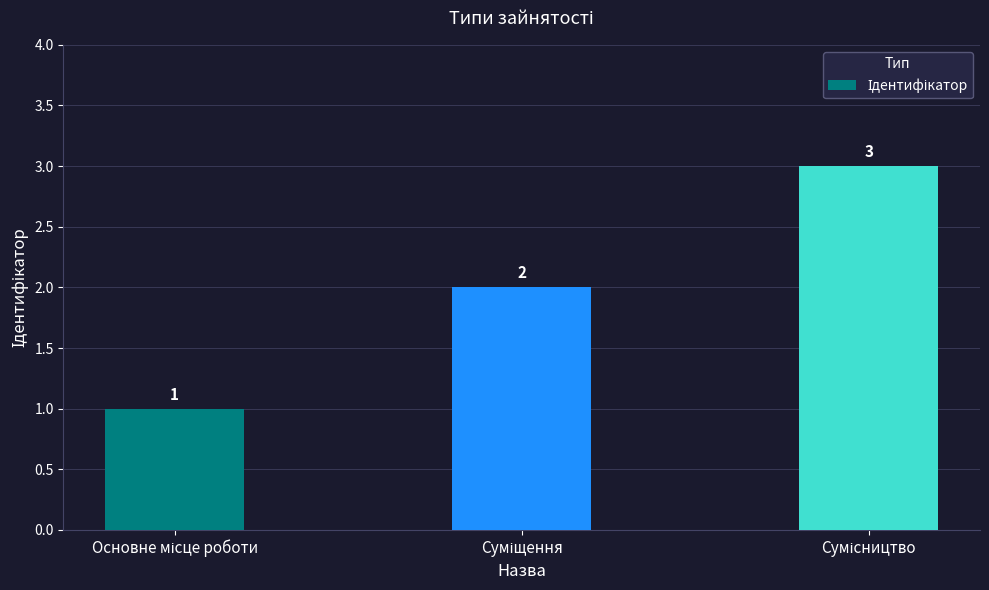

What is the value of the 2nd bar from the left?

2